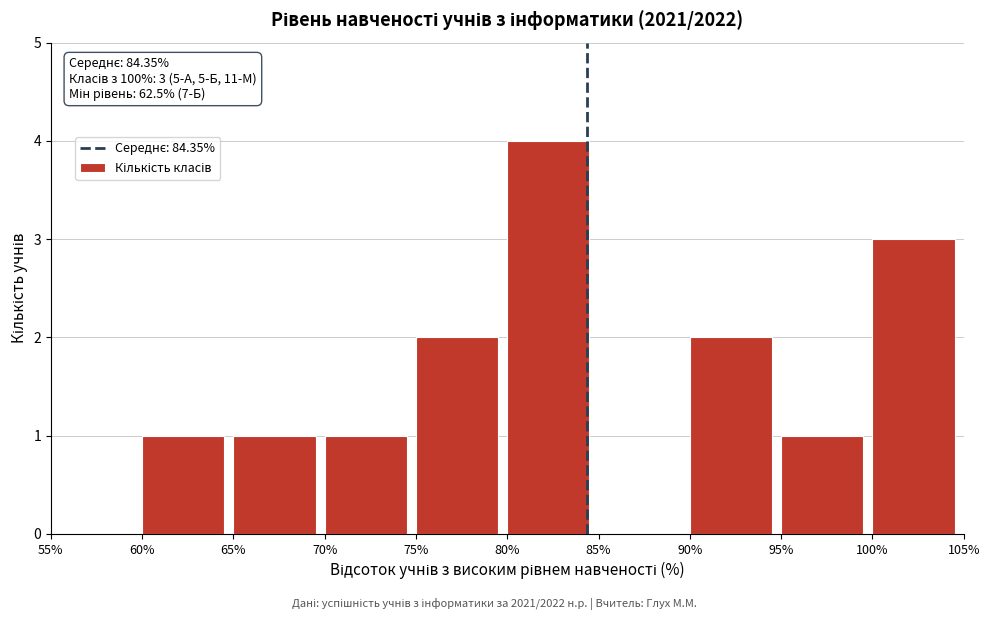

Reading left to right, extract all data points from this chart.

55%=0	60%=1	65%=1	70%=1	75%=2	80%=4	85%=0	90%=2	95%=1	100%=3